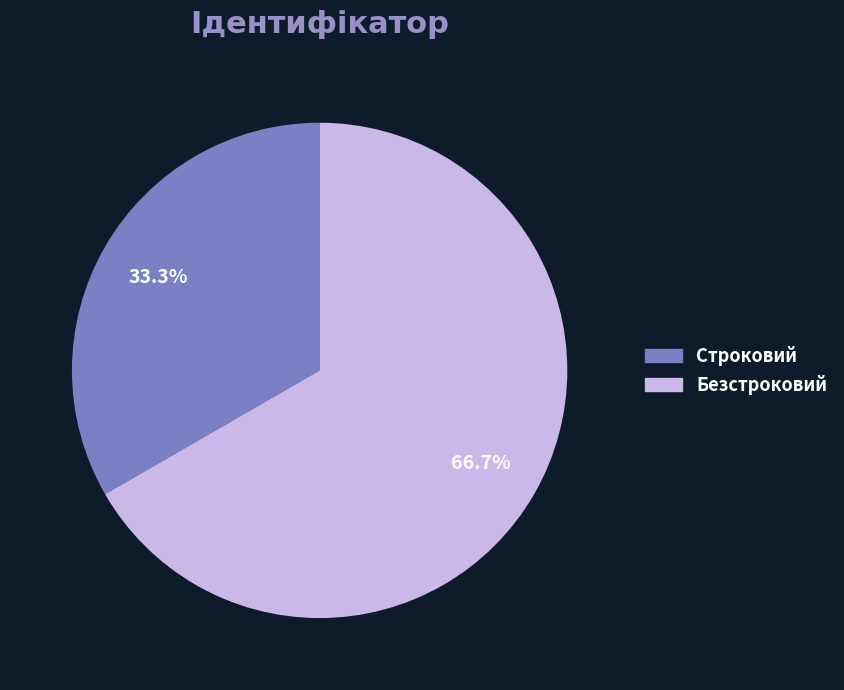

Count the number of slices in the pie.

2